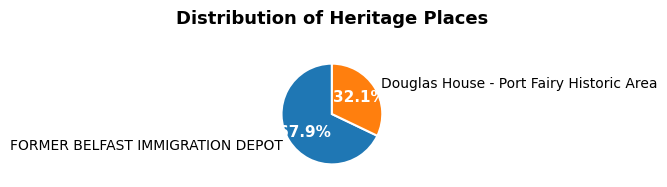

Which slice is the largest?

FORMER BELFAST IMMIGRATION DEPOT